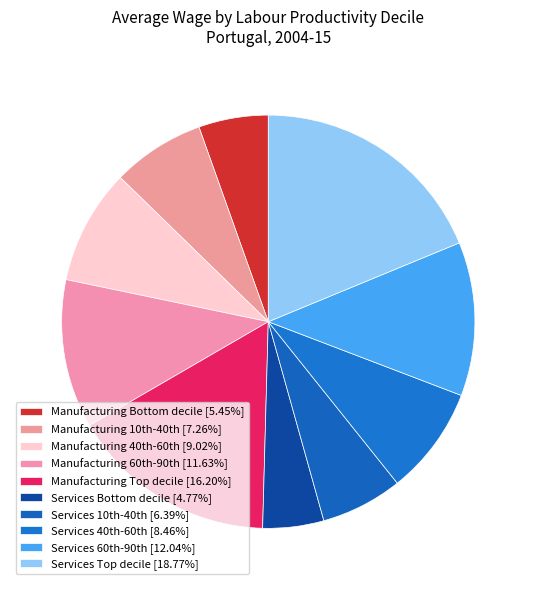

Rank the categories by value from highest to lowest.

Services Top decile, Manufacturing Top decile, Services 60th-90th, Manufacturing 60th-90th, Manufacturing 40th-60th, Services 40th-60th, Manufacturing 10th-40th, Services 10th-40th, Manufacturing Bottom decile, Services Bottom decile